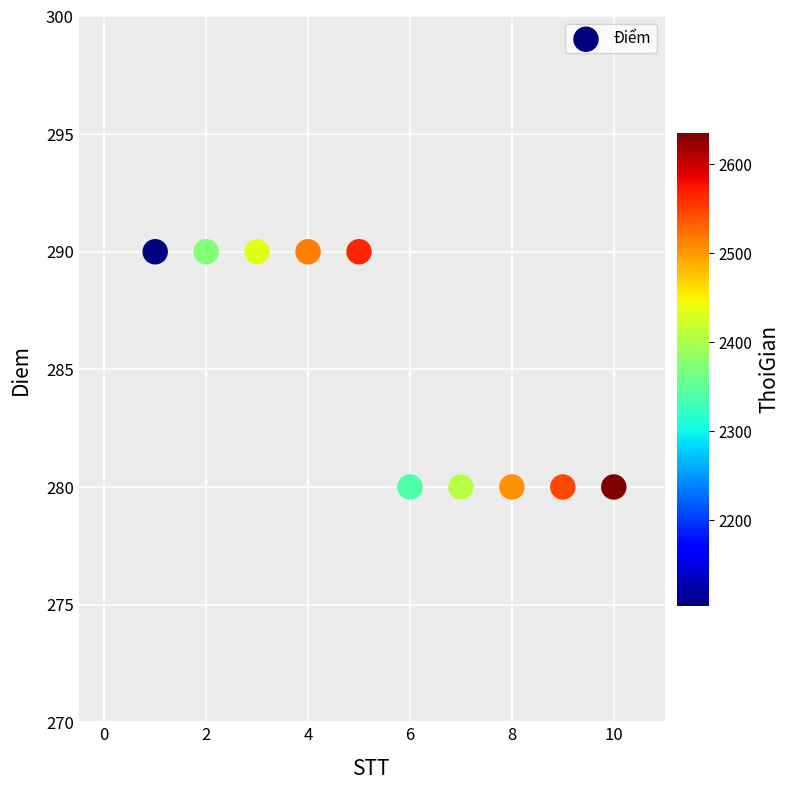

What is the average Y value?

285